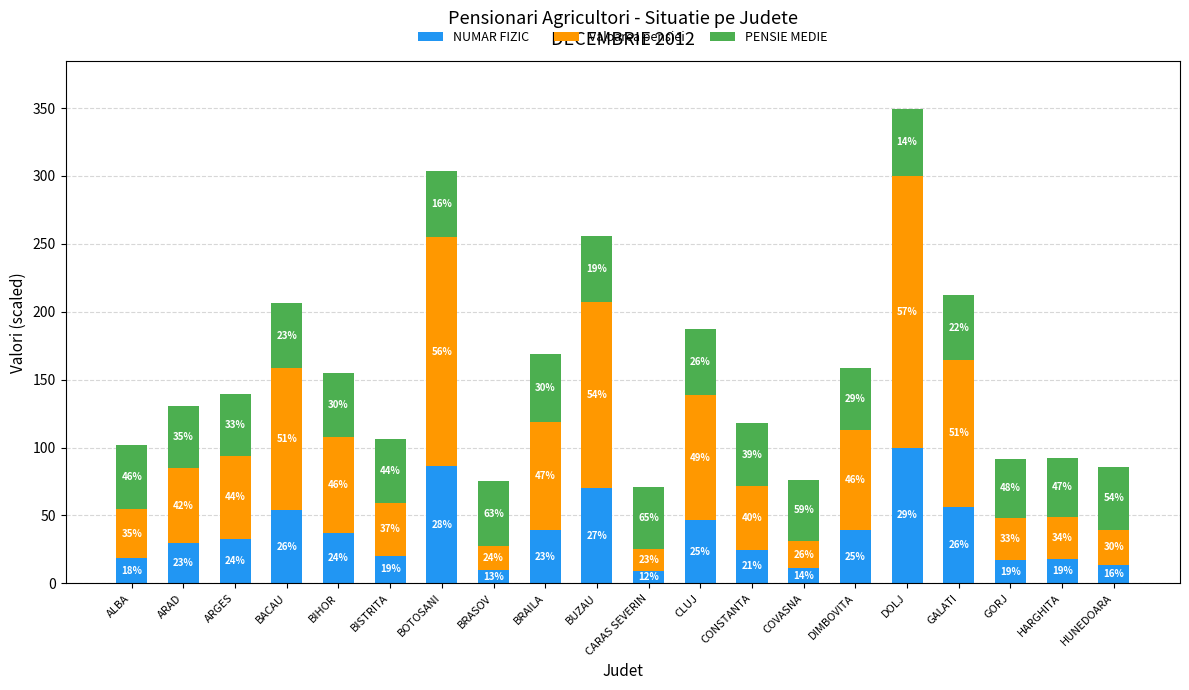

What are all the series names shown in the legend?

NUMAR FIZIC, Valoarea pensiei, PENSIE MEDIE